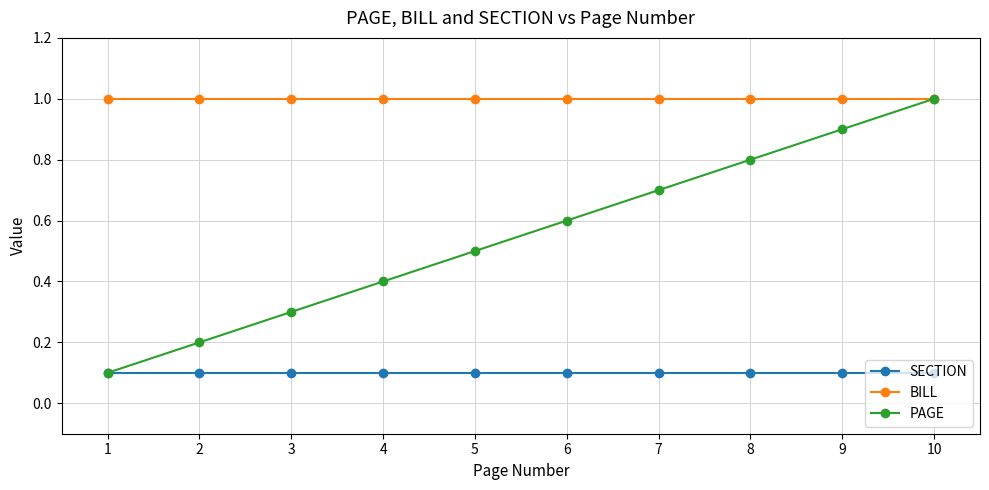

Between 3 and 8, which series saw the biggest shift?

PAGE